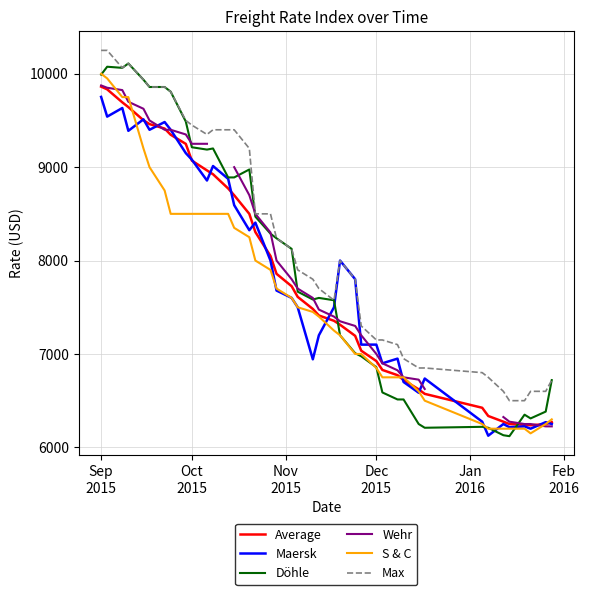

True or false: Average and Döhle intersect in this chart.

True